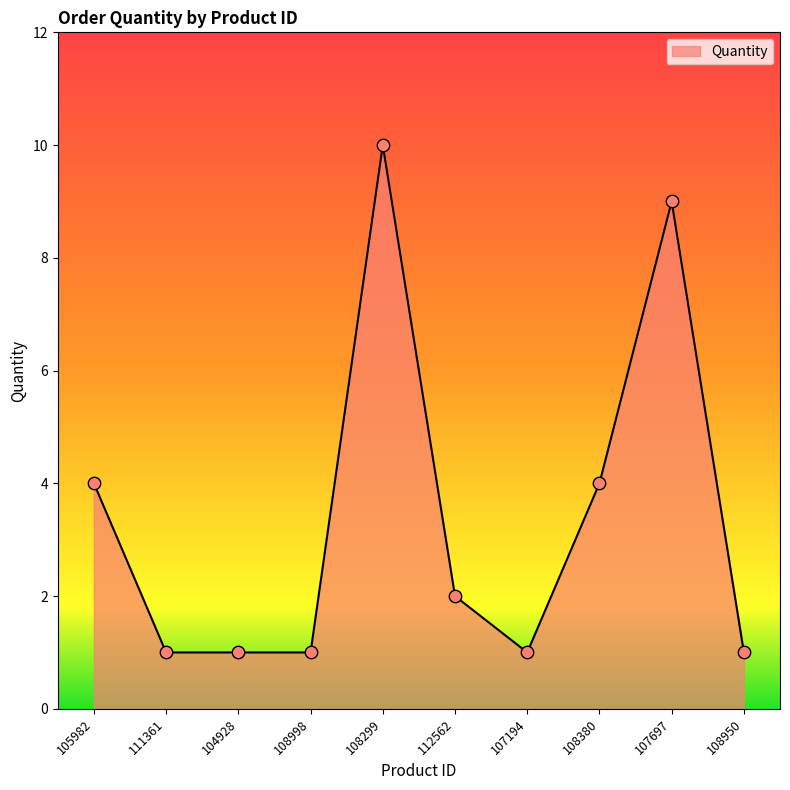

What is the change in value from 107194 to 107697?

+8